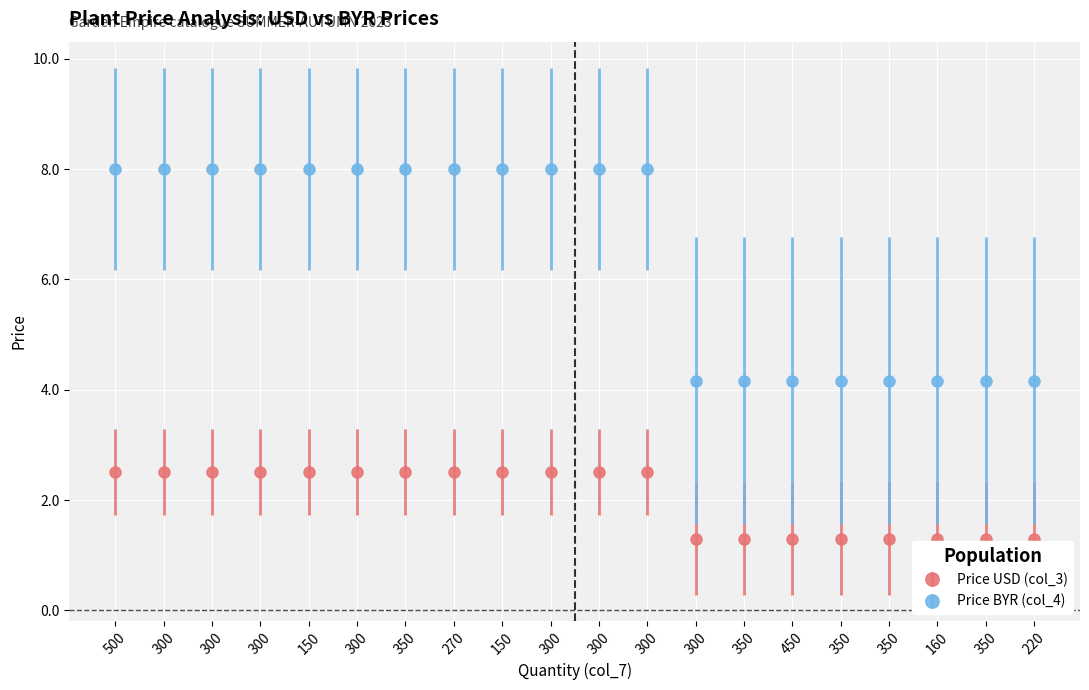

Rank the series by their maximum value, from highest to lowest.

Price BYR (col_4), Price USD (col_3)